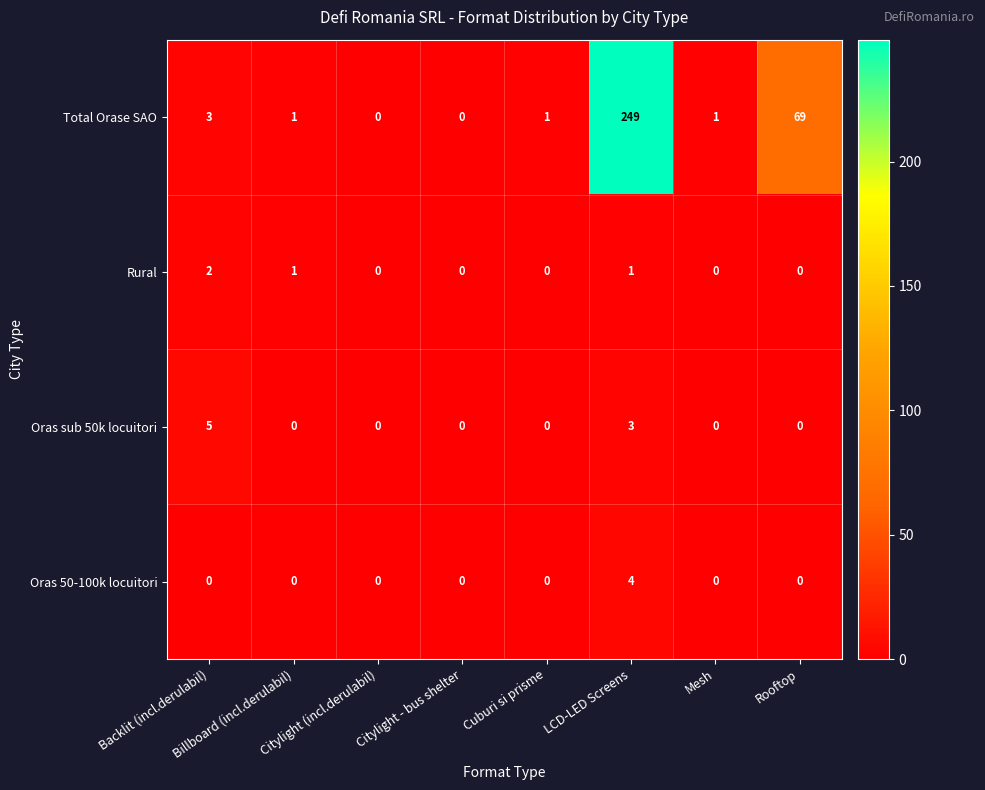

Count the number of categories in the chart.

8